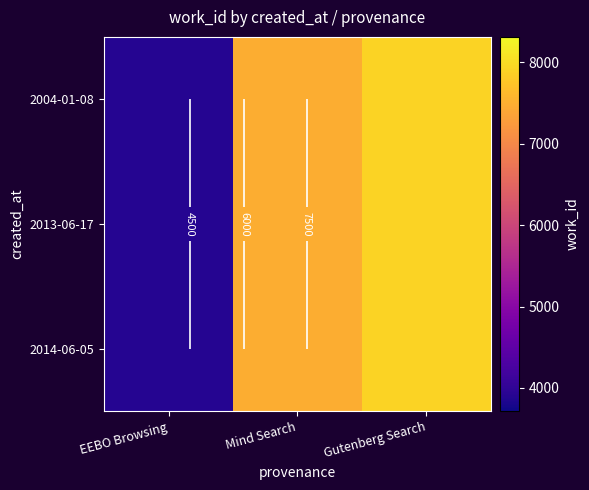

What is the difference between the 2004-01-08 values at Mind Search and EEBO Browsing?

3557